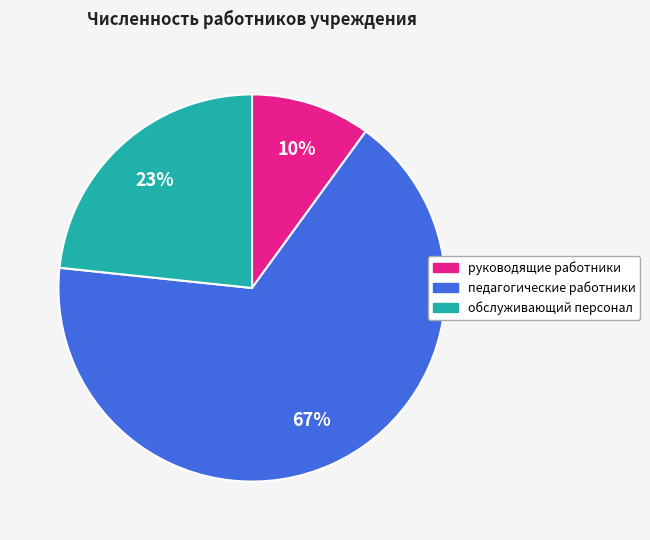

How many slices are in this pie chart?

3